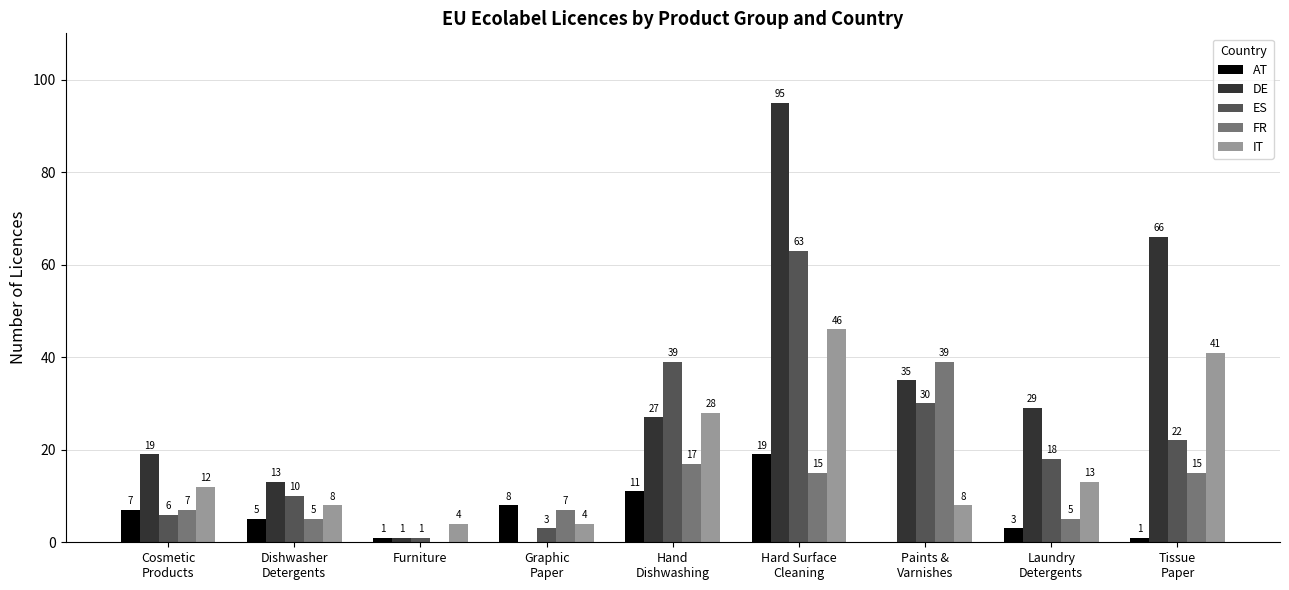

Which series has the largest total across all categories?

DE